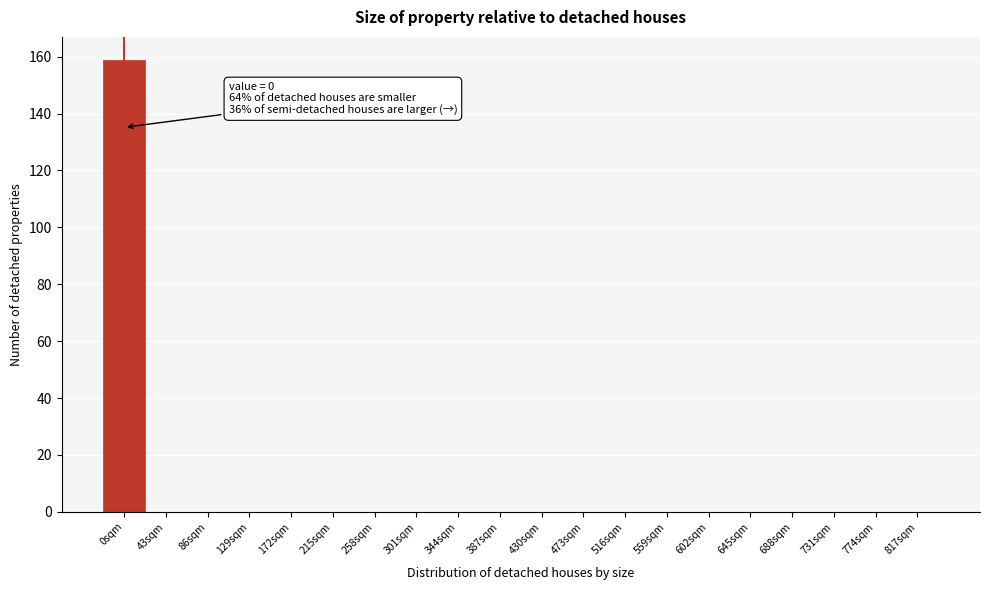

Reading left to right, extract all data points from this chart.

0sqm=159	43sqm=0	86sqm=0	129sqm=0	172sqm=0	215sqm=0	258sqm=0	301sqm=0	344sqm=0	387sqm=0	430sqm=0	473sqm=0	516sqm=0	559sqm=0	602sqm=0	645sqm=0	688sqm=0	731sqm=0	774sqm=0	817sqm=0